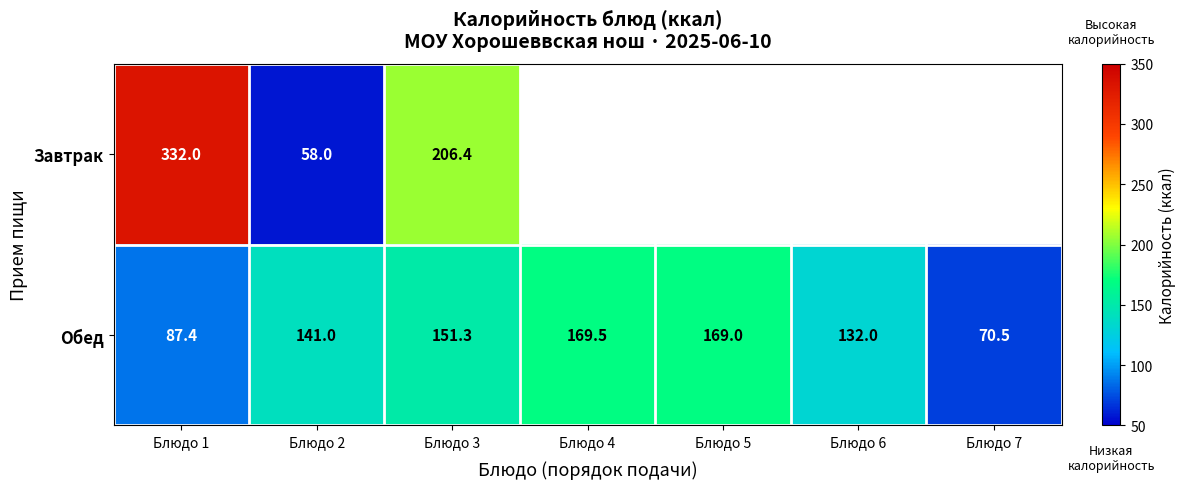

What is the spread (max minus min) of values at Блюдо 2?

83.0